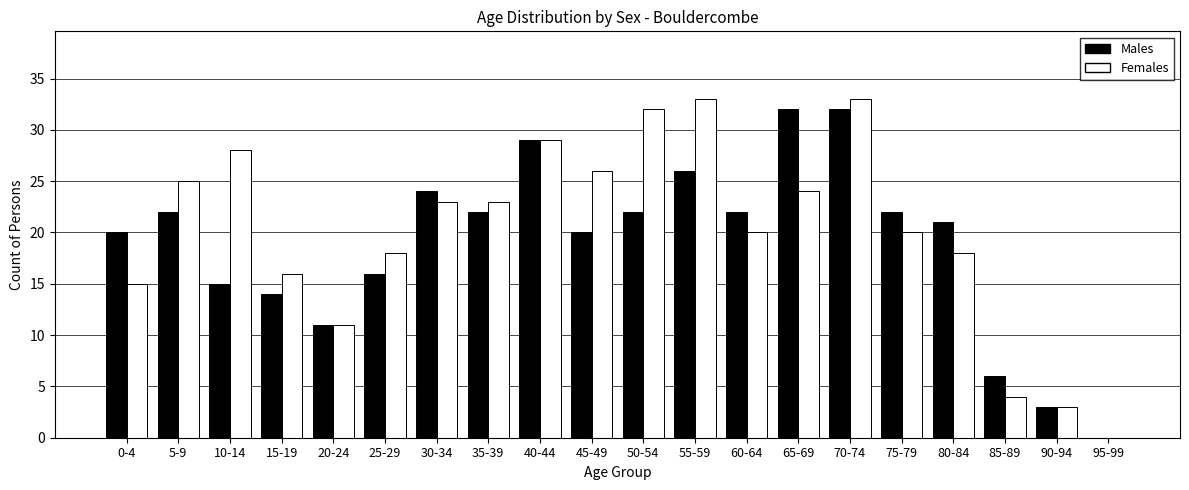

Is the value of Females at 75-79 greater than the value of Males at 80-84?

No